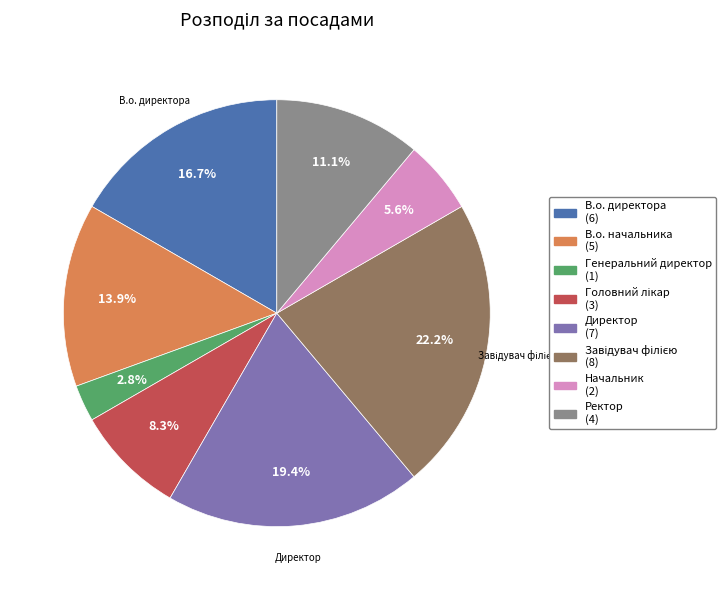

To the nearest percent, what is the average slice percentage?

12%